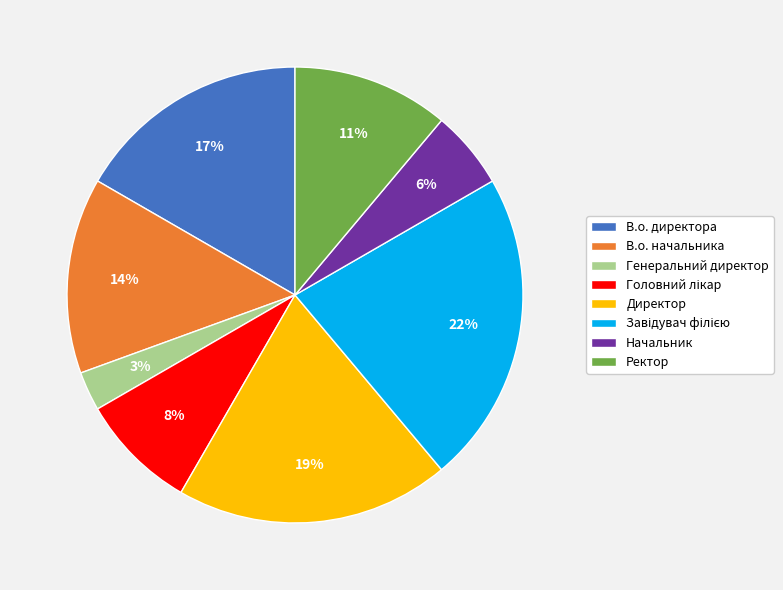

Is there any slice that represents more than half of the pie?

No